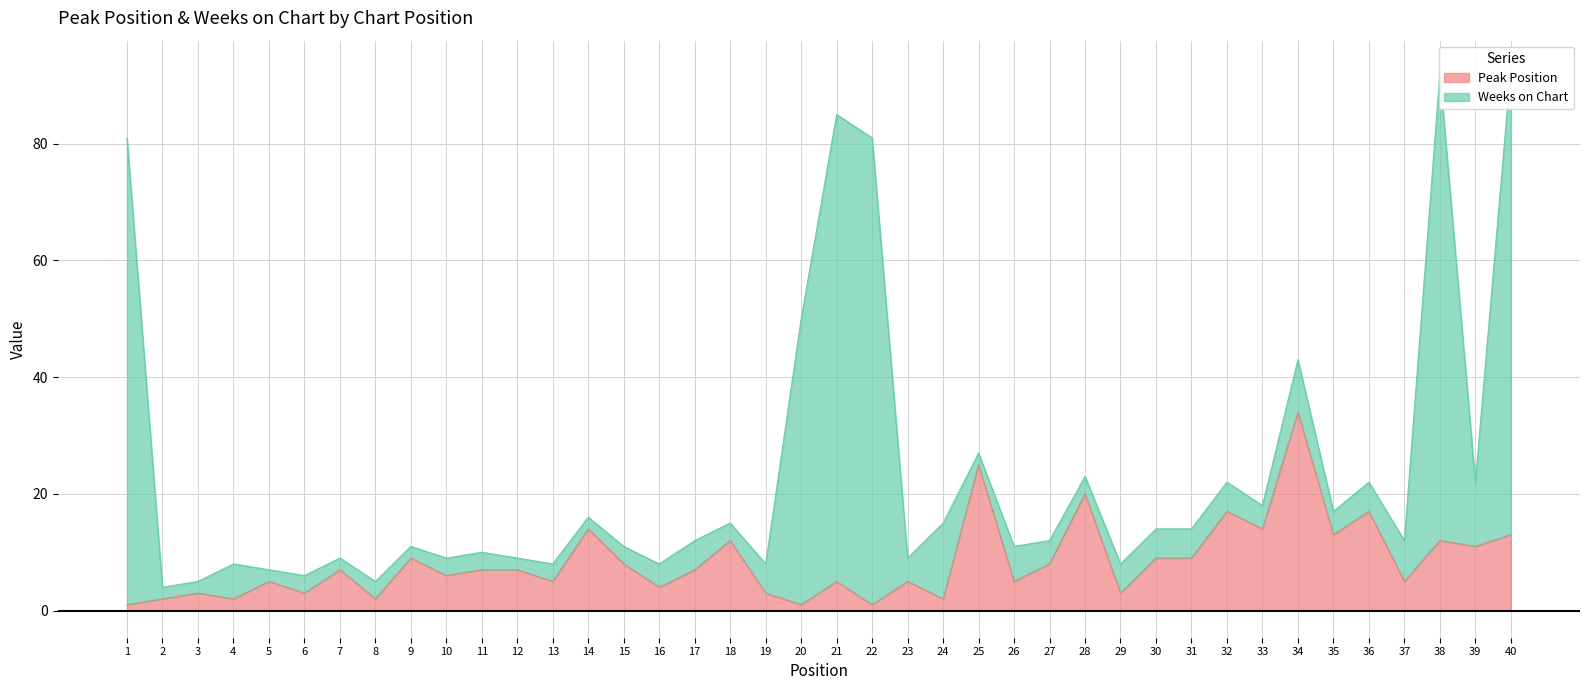

Which label corresponds to the largest value in the chart?

34